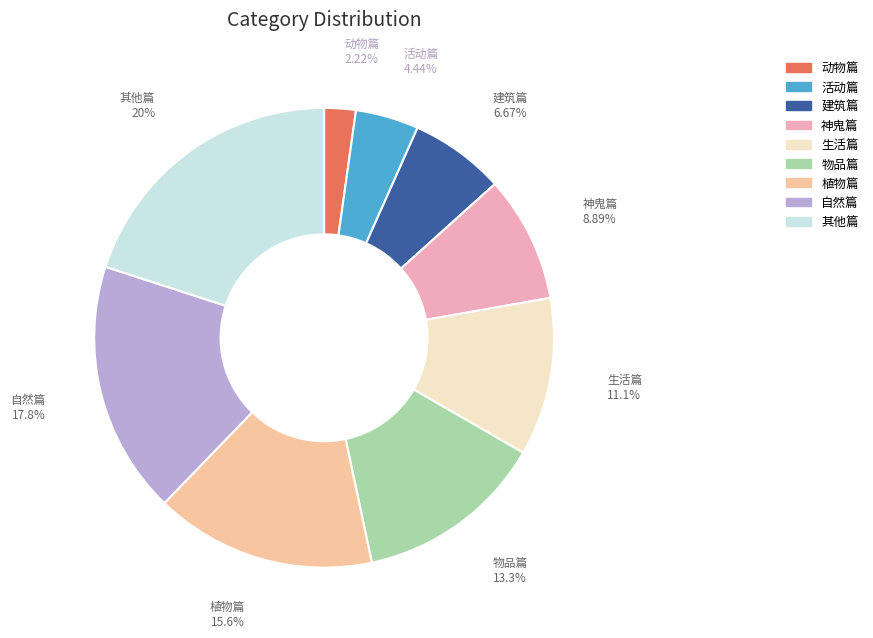

Which has a higher value, 建筑篇 or 物品篇?

物品篇